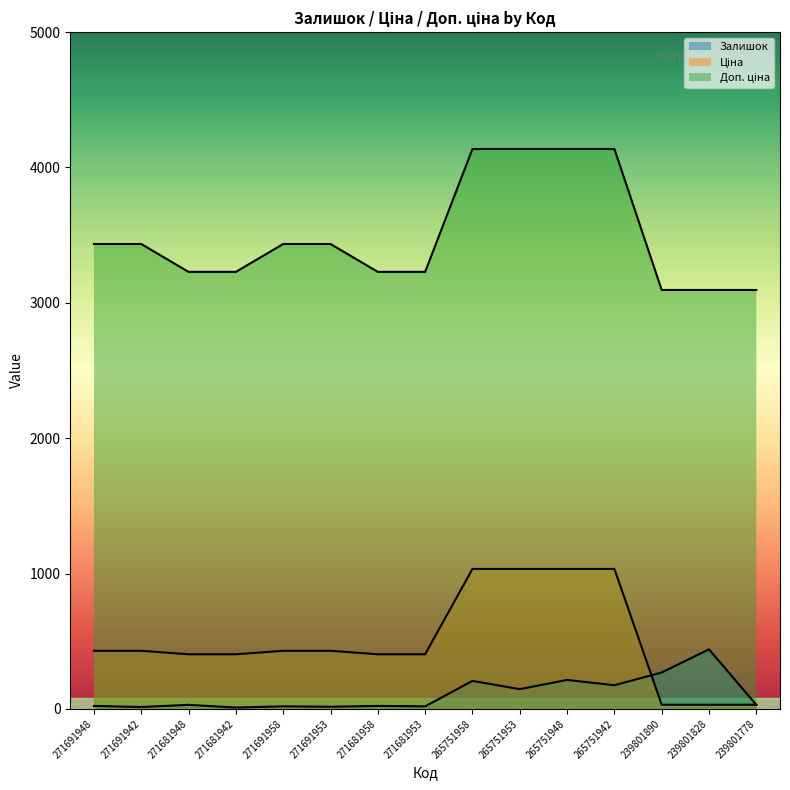

What is the label of the 14th point from the right?

271691942